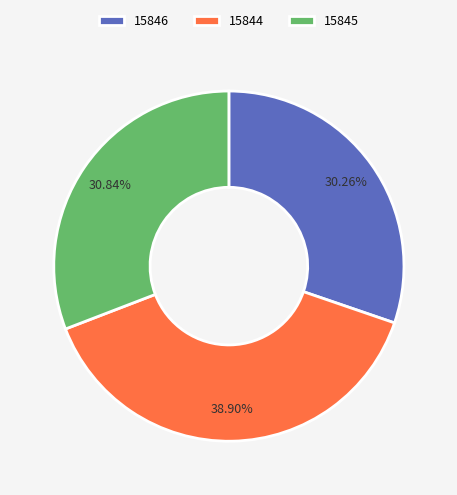

Do 15845 and 15846 together represent more than half of the pie?

Yes